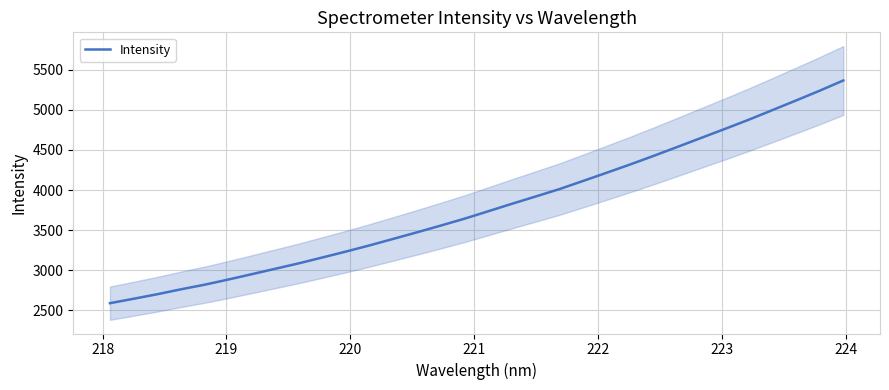

Reading left to right, what are all the values shown in this chart?

2590.2	2645.3	2701.9	2763.2	2820.6	2884.9	2952.2	3020.4	3088.3	3161.7	3235.8	3313.1	3394.1	3475.8	3559.4	3645.0	3737.4	3830.3	3920.9	4012.5	4114.1	4216.8	4320.5	4428.5	4539.4	4651.2	4762.8	4876.5	4996.0	5116.0	5237.9	5365.2